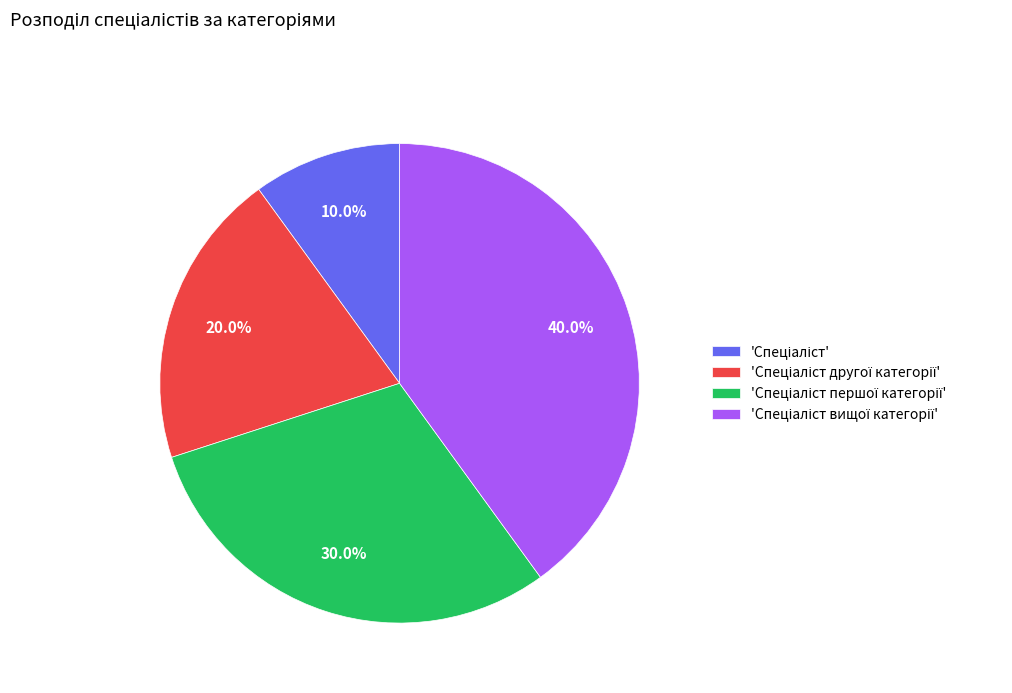

Is there a majority slice in this chart?

No